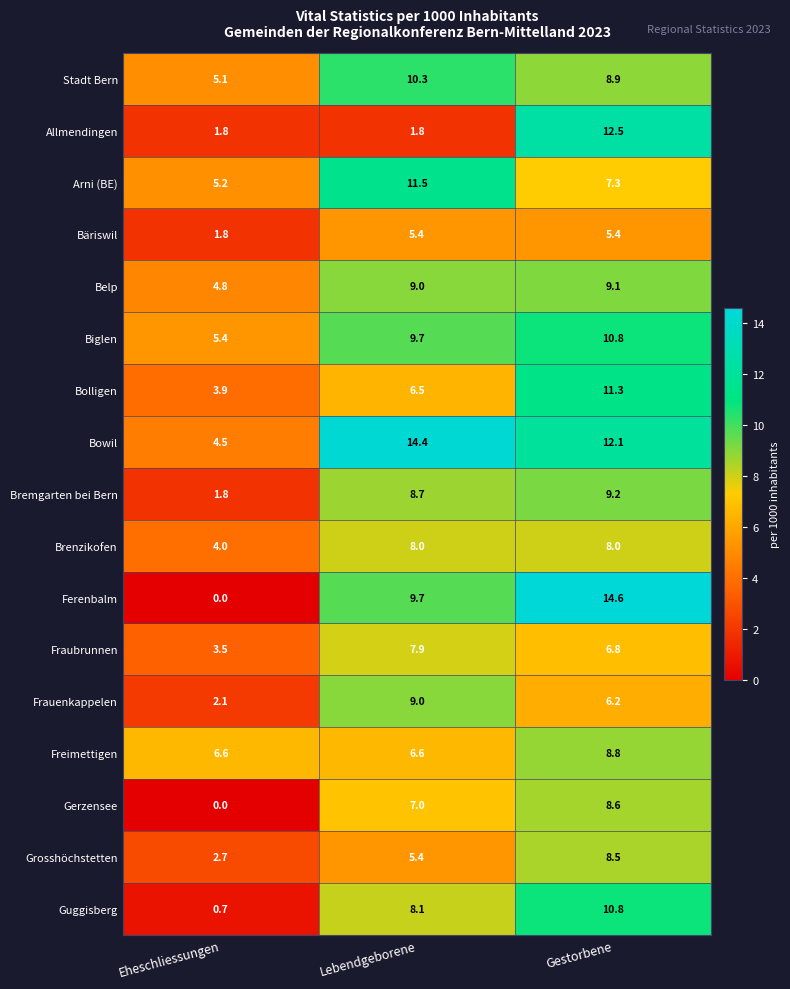

List the labels in order of Biglen value, smallest first.

Eheschliessungen, Lebendgeborene, Gestorbene